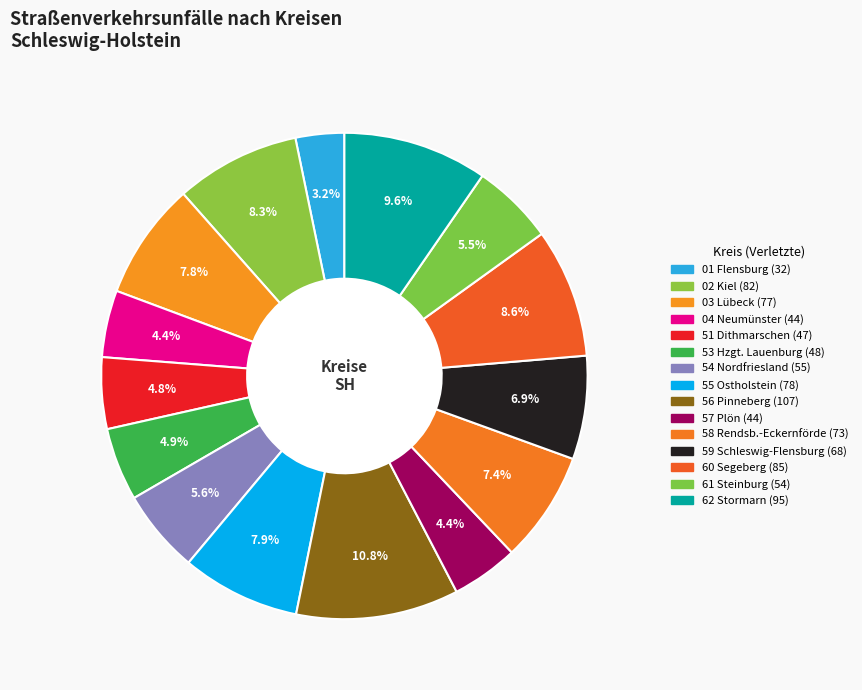

Is it true that 55 Ostholstein is 16% of the pie?

False